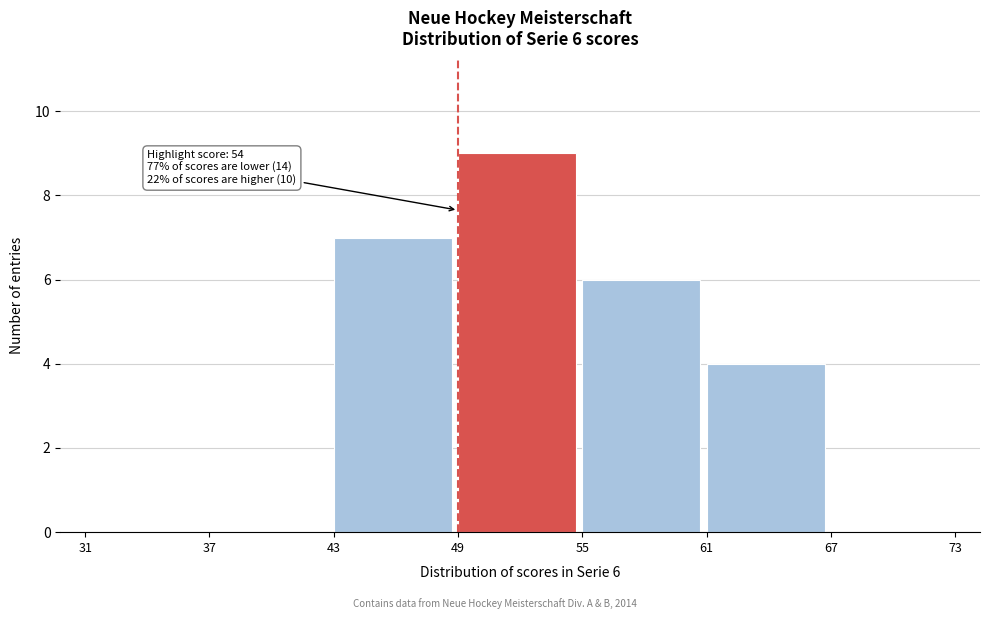

Which range on the x-axis has the tallest bar?

49 to 55